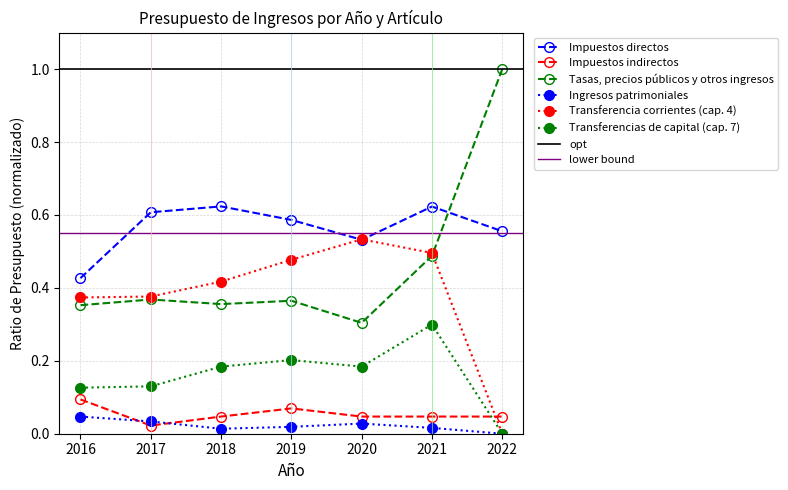

List the labels in order of Transferencia corrientes (cap. 4) value, smallest first.

2022, 2016, 2017, 2018, 2019, 2021, 2020